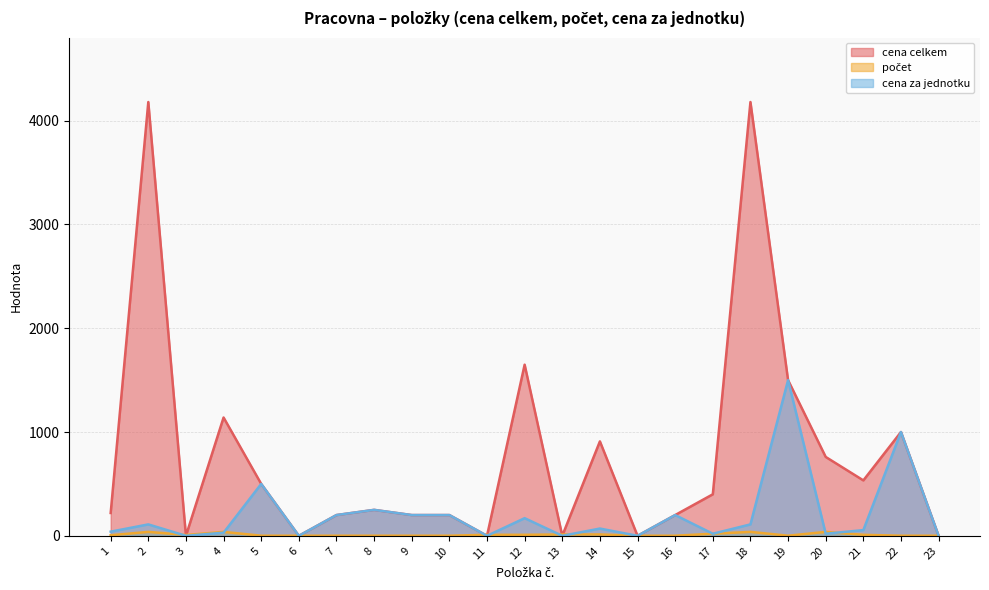

Reading left to right, what are all the values shown in this chart?

cena celkem: 1=220.0	2=4180.0	3=0.0	4=1140.0	5=500.0	6=0.0	7=200.0	8=250.0	9=200.0	10=200.0	11=0.0	12=1649.0	13=0.0	14=910.0	15=0.0	16=200.0	17=400.0	18=4180.0	19=1500.0	20=760.0	21=534.0	22=1000.0	23=0.0
počet: 1=5.5	2=38.0	3=8.0	4=38.0	5=1.0	6=1.0	7=1.0	8=1.0	9=1.0	10=1.0	11=9.7	12=9.7	13=13.0	14=13.0	15=1.0	16=1.0	17=20.0	18=38.0	19=1.0	20=38.0	21=9.7	22=1.0	23=1.0
cena za jednotku: 1=40.0	2=110.0	3=0.0	4=30.0	5=500.0	6=0.0	7=200.0	8=250.0	9=200.0	10=200.0	11=0.0	12=170.0	13=0.0	14=70.0	15=0.0	16=200.0	17=20.0	18=110.0	19=1500.0	20=20.0	21=55.0	22=1000.0	23=0.0